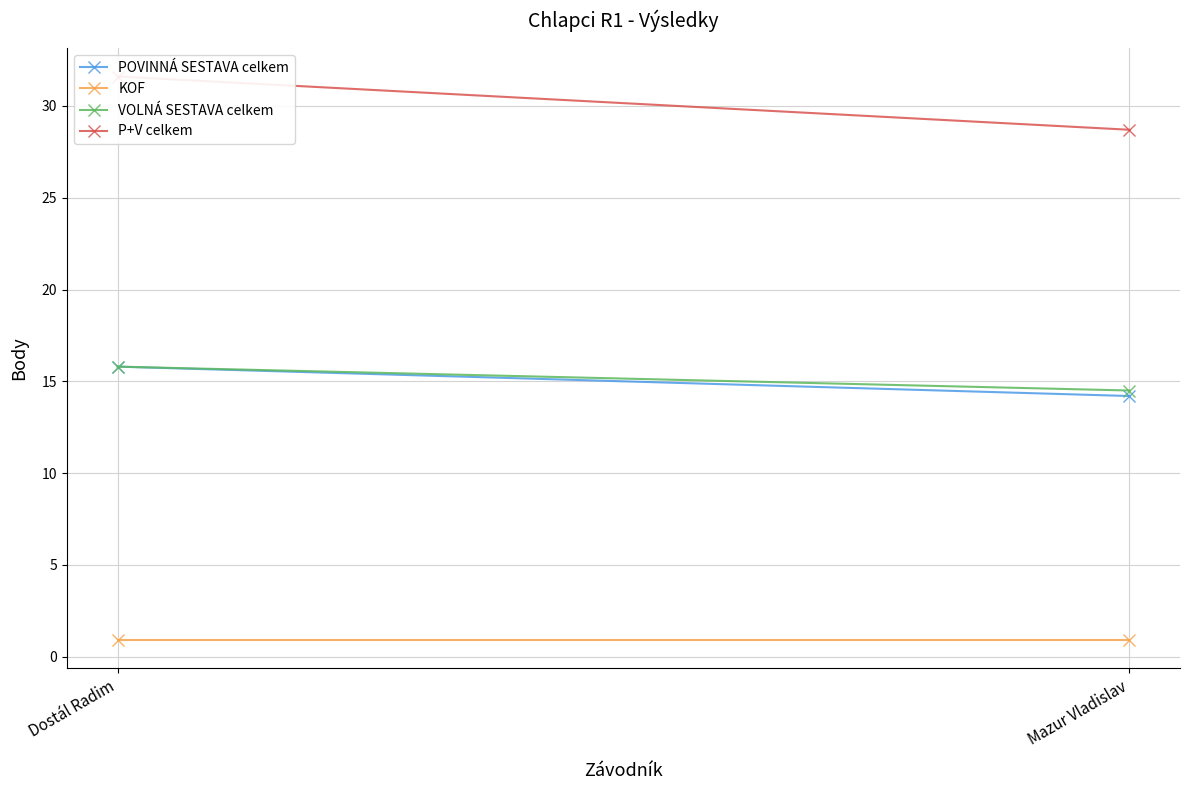

Read the VOLNÁ SESTAVA celkem value at Mazur Vladislav.

14.5